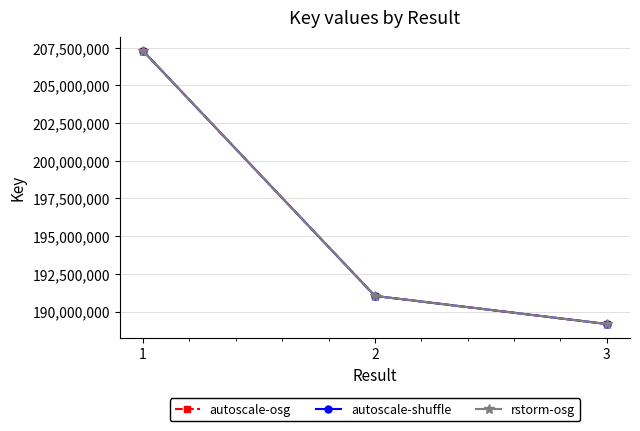

Reading left to right, what are all the values shown in this chart?

autoscale-osg: 207292038	191035102	189170647
autoscale-shuffle: 207292038	191035102	189170647
rstorm-osg: 207292038	191035102	189170647